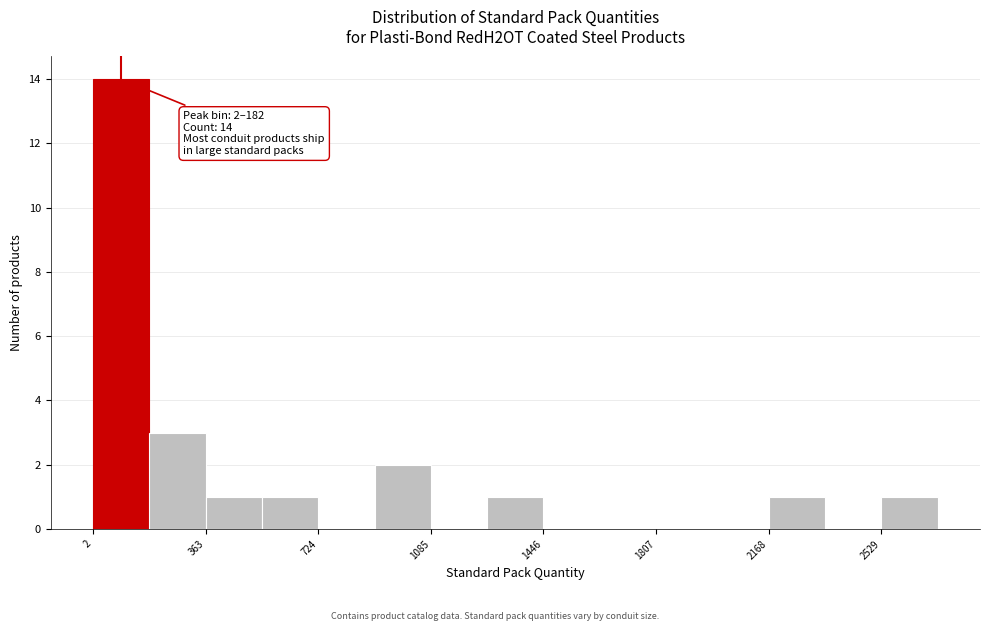

Around what value on the x-axis is the tallest bar? Give the approximate position of its centre, as read against the axis.

100